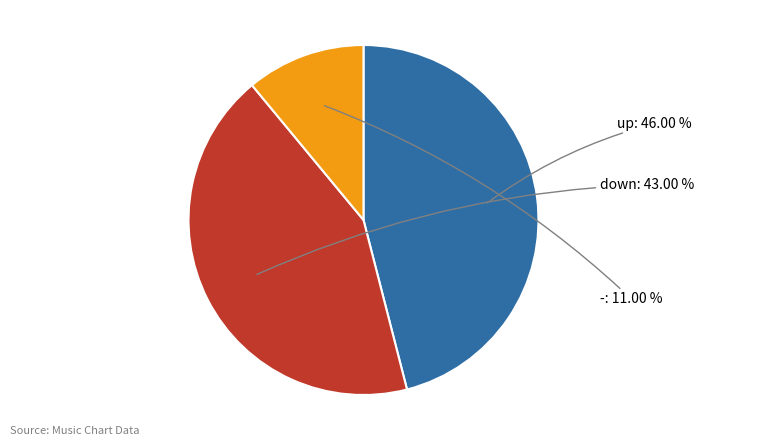

Is there a majority slice in this chart?

No